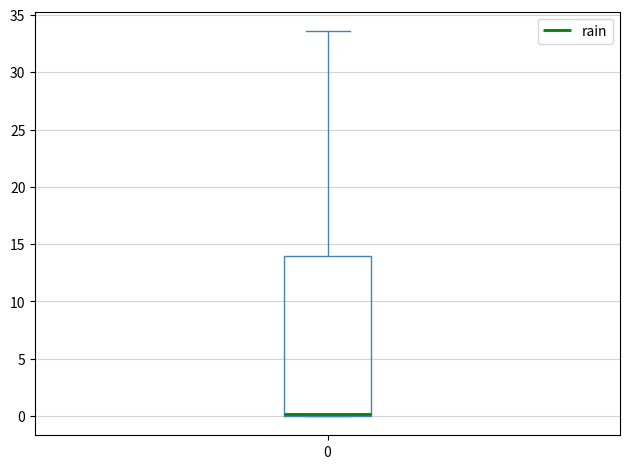

Where is the lower edge of the box at x = 0 on the y-axis? The values are not printed on the chart, so give them approximately, as read against the axis.

0.0